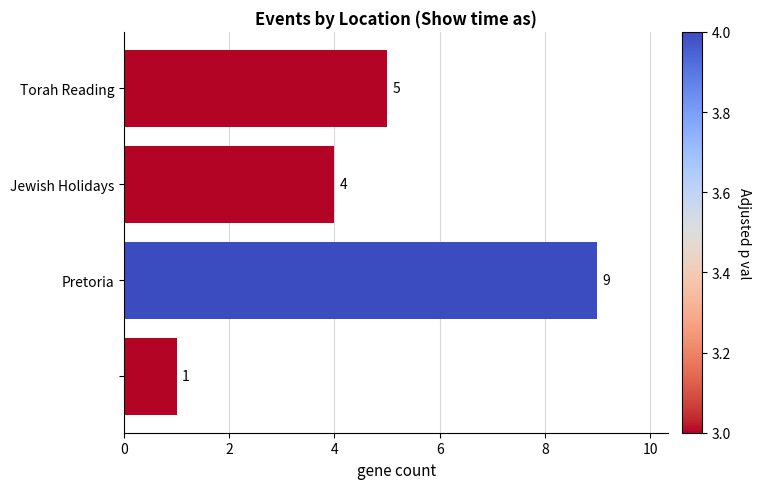

What is the average value?

5